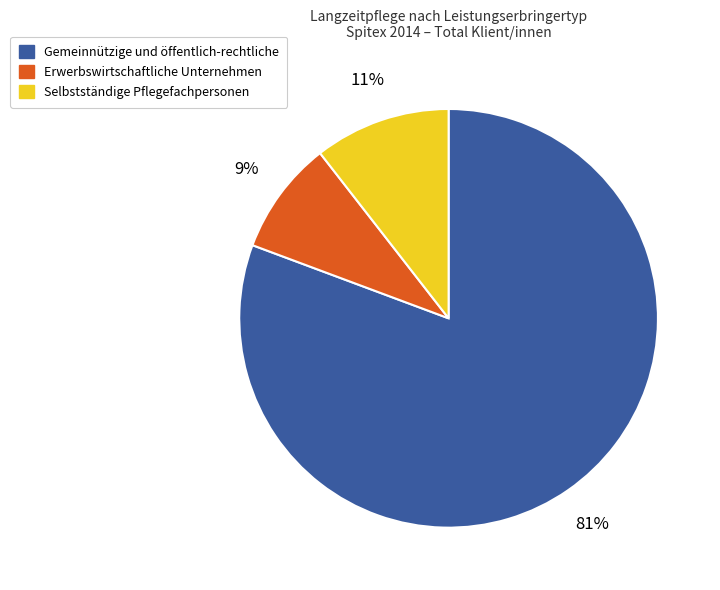

The Erwerbswirtschaftliche Unternehmen slice represents 9% of the pie. True or false?

True